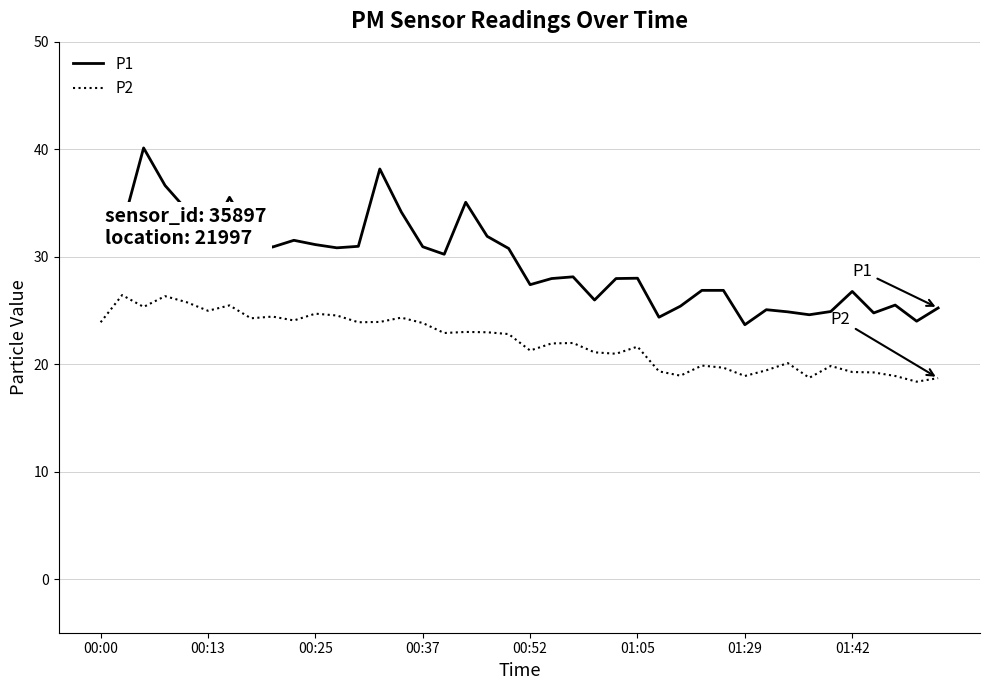

List the series in order of their overall mean, highest first.

P1, P2